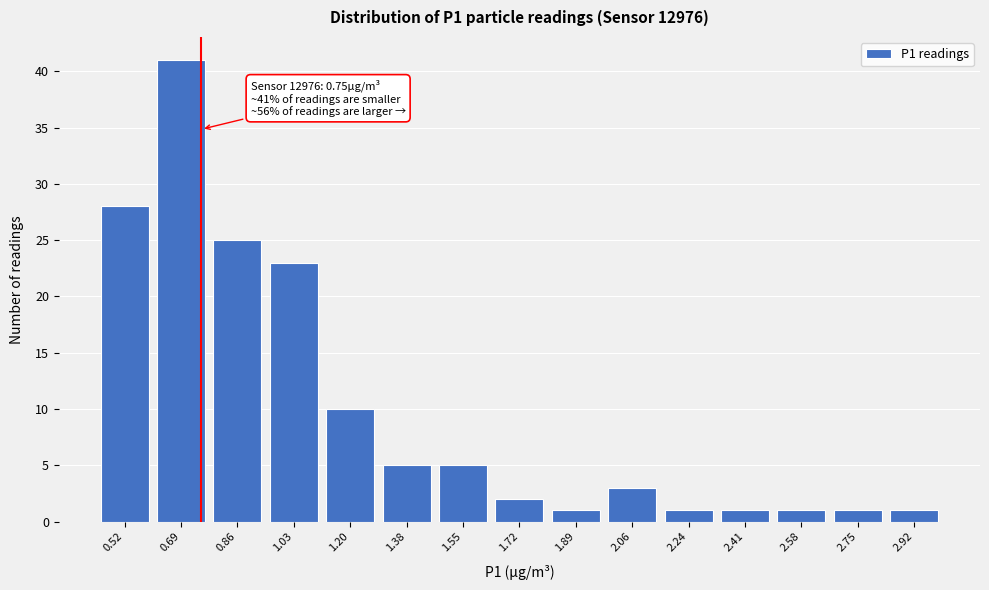

Over which range of the x-axis is the bar tallest?

0.602 to 0.774